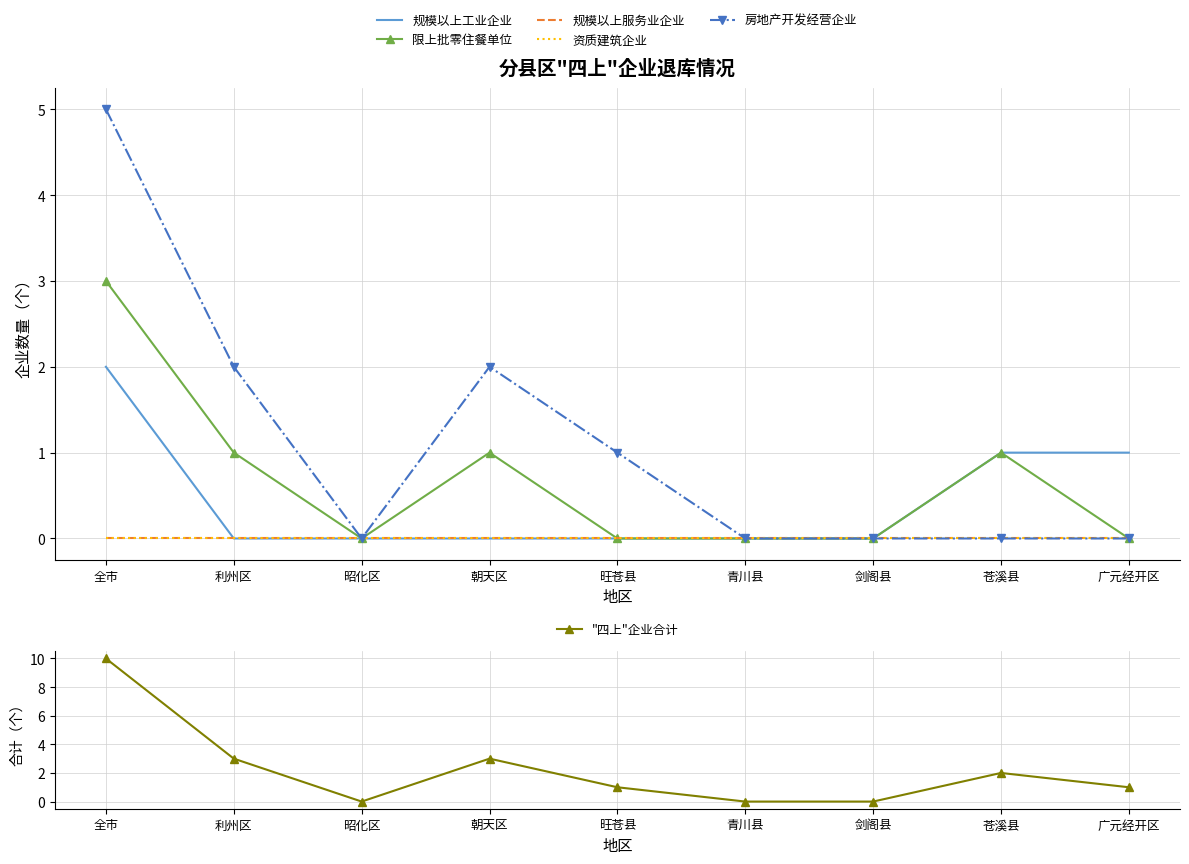

True or false: 限上批零住餐单位 and 规模以上服务业企业 cross at least once.

False